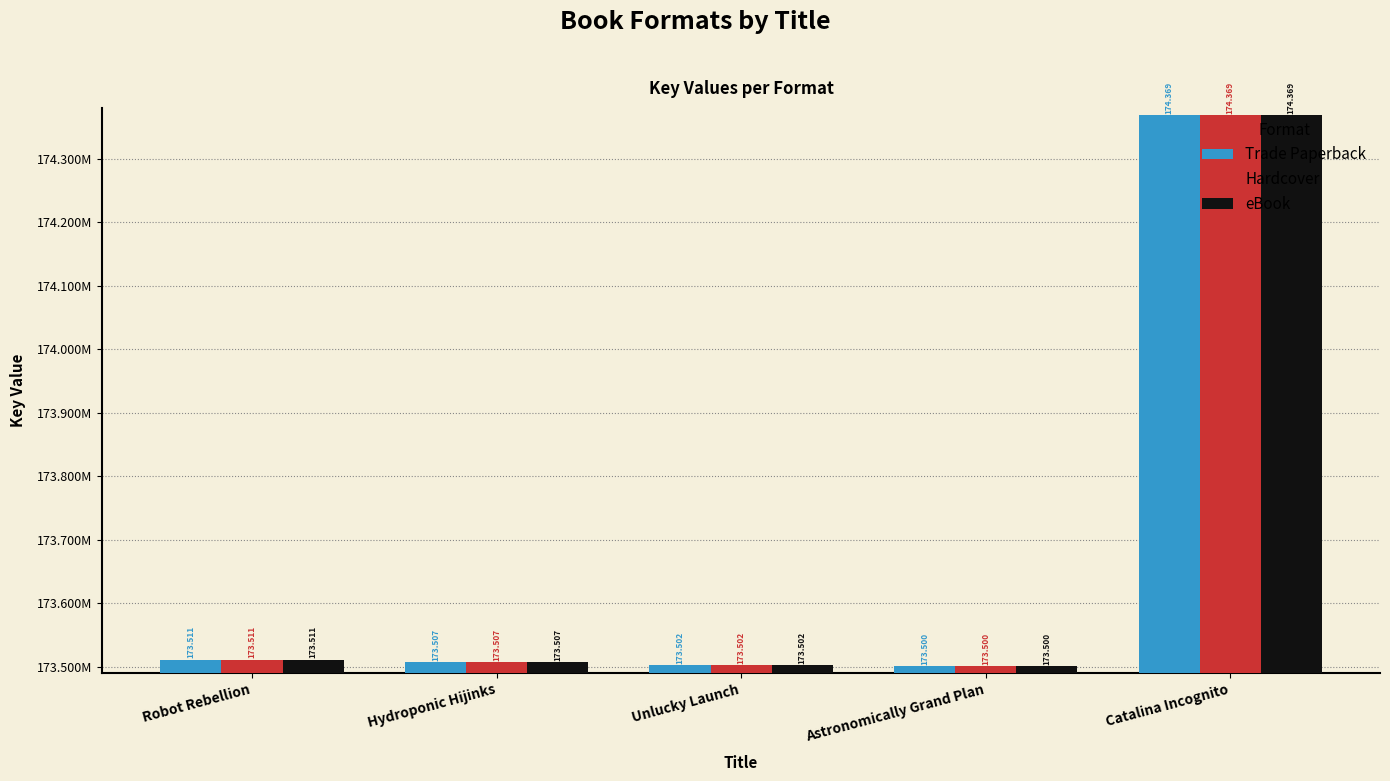

What are all the series names shown in the legend?

Trade Paperback, Hardcover, eBook